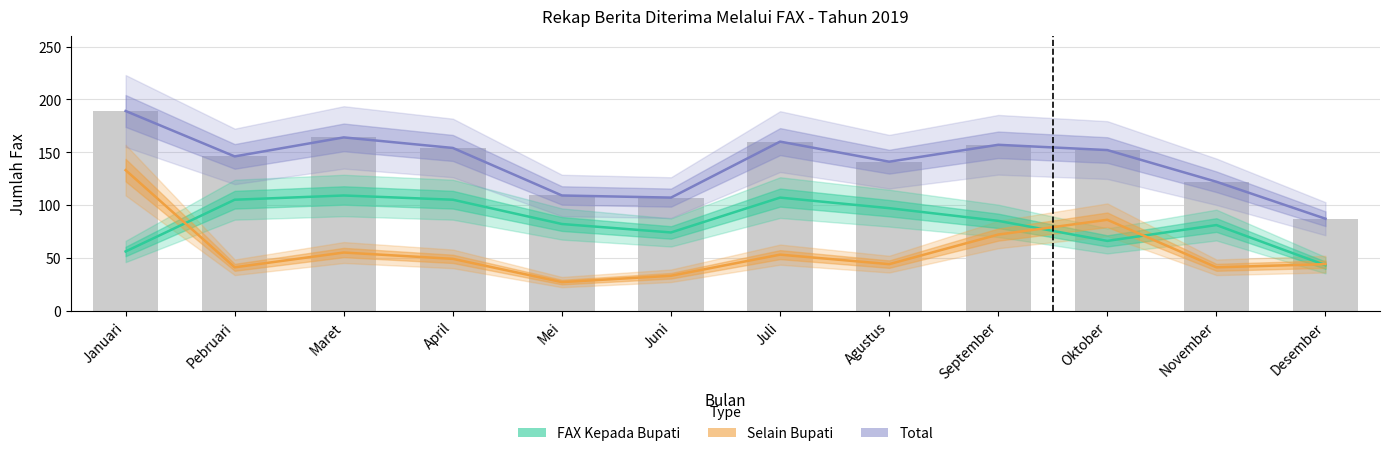

What value does the Total series have at Juni, to the nearest 10?

110